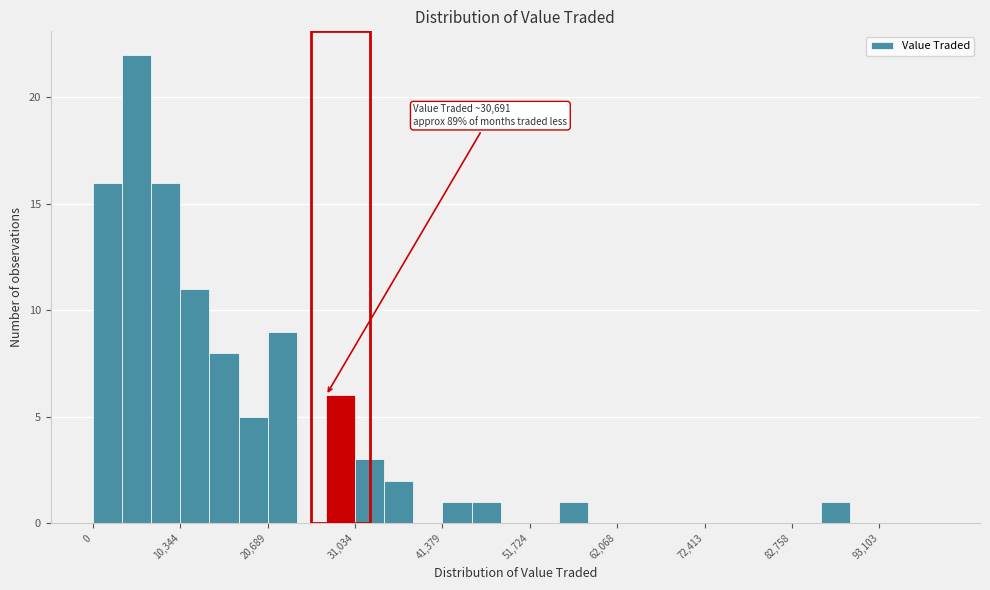

Around what value on the x-axis is the tallest bar? Give the approximate position of its centre, as read against the axis.

6000